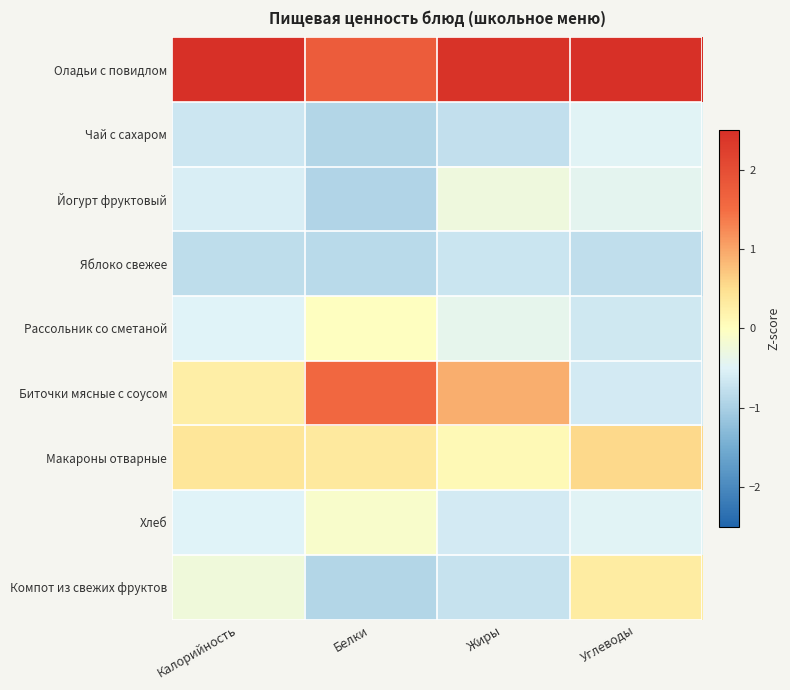

At which category is the sum across all series the highest?

Углеводы